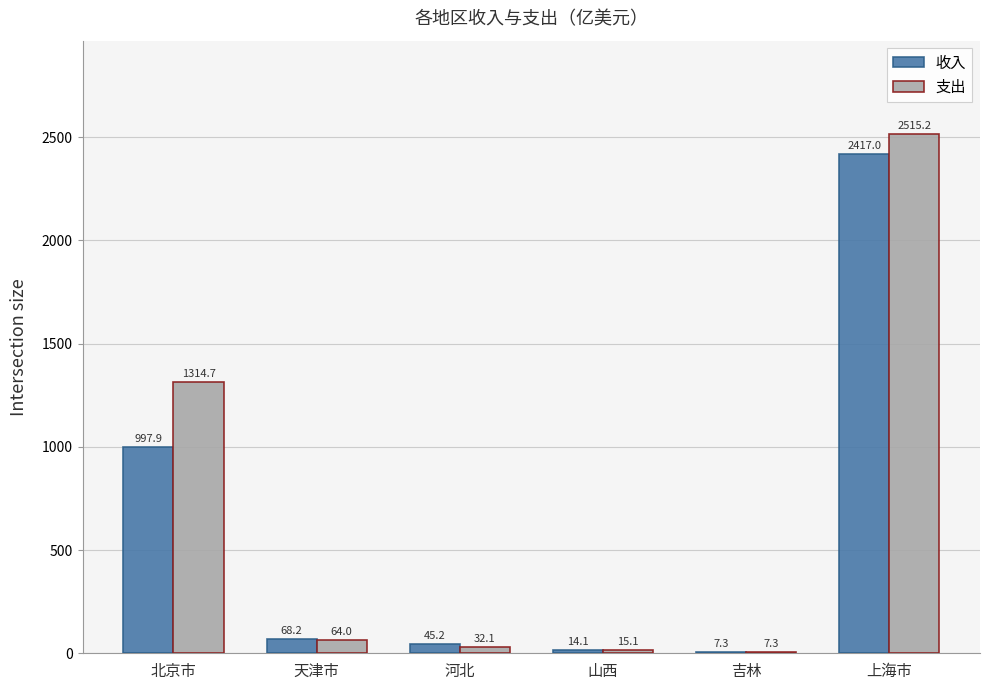

What is the maximum value for 收入?

2417.0